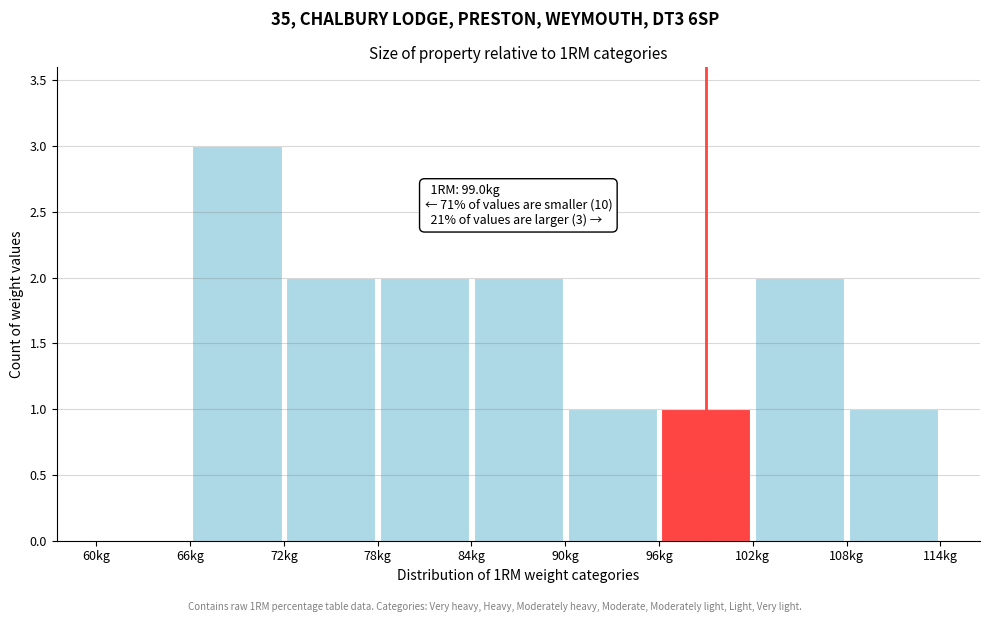

Which range on the x-axis has the tallest bar?

66 to 72